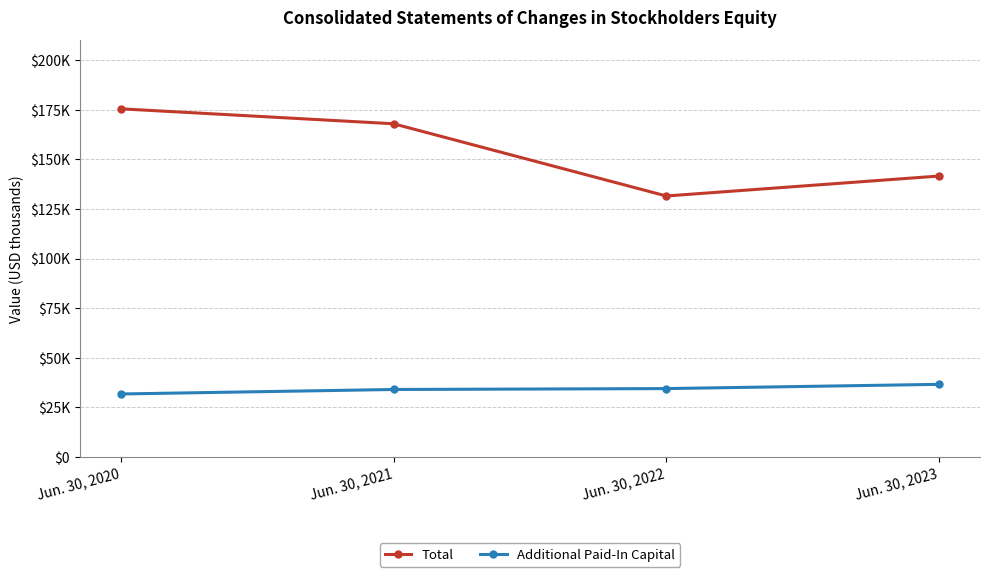

What are all the series names shown in the legend?

Total, Additional Paid-In Capital